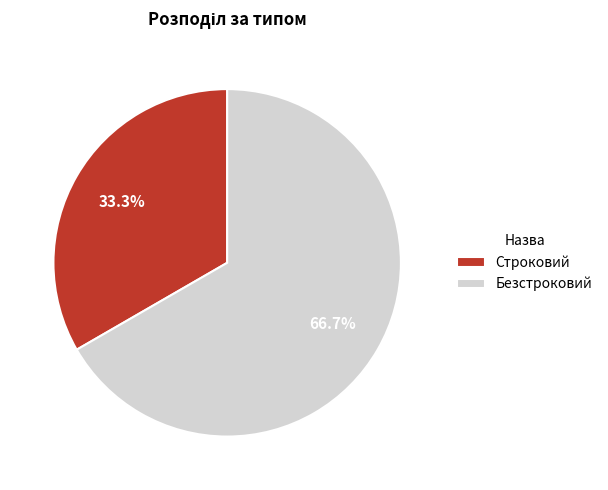

What is the smallest slice in the pie chart?

Строковий